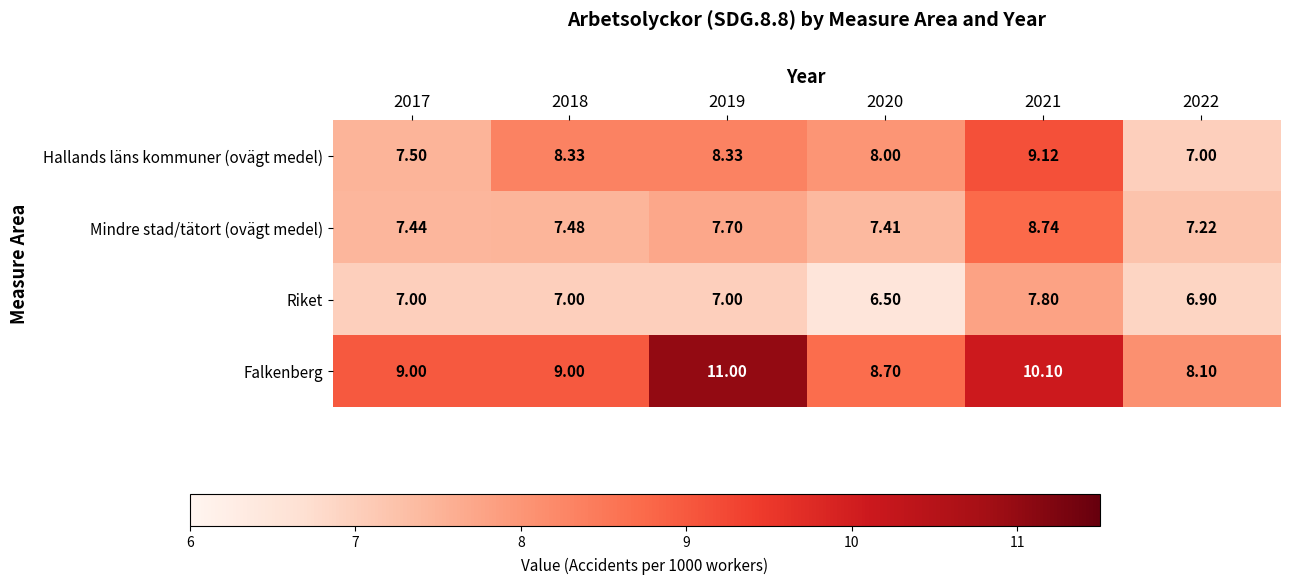

Rank the series by their average value, from highest to lowest.

Falkenberg, Hallands läns kommuner (ovägt medel), Mindre stad/tätort (ovägt medel), Riket